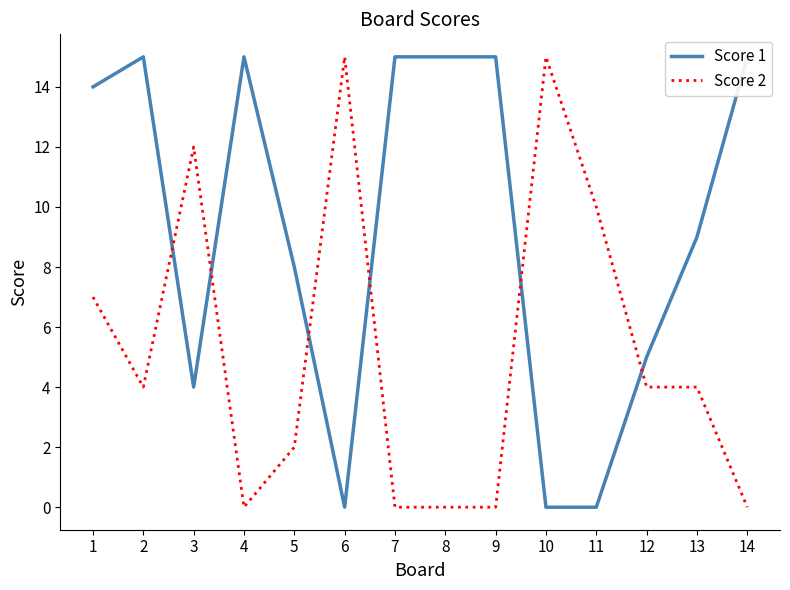

How many data points in Score 1 are less than 14?

7